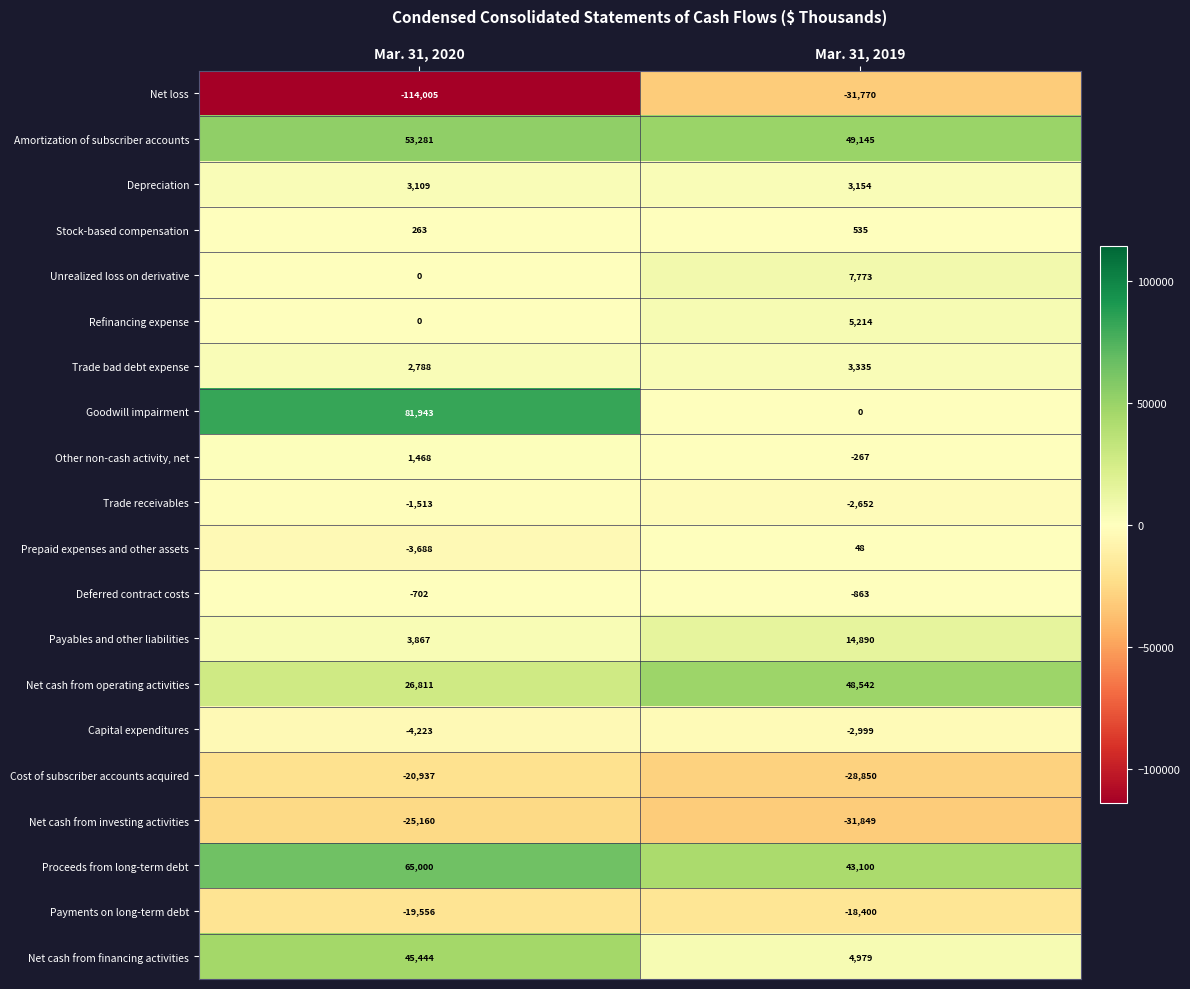

What is the greatest value displayed?

81943